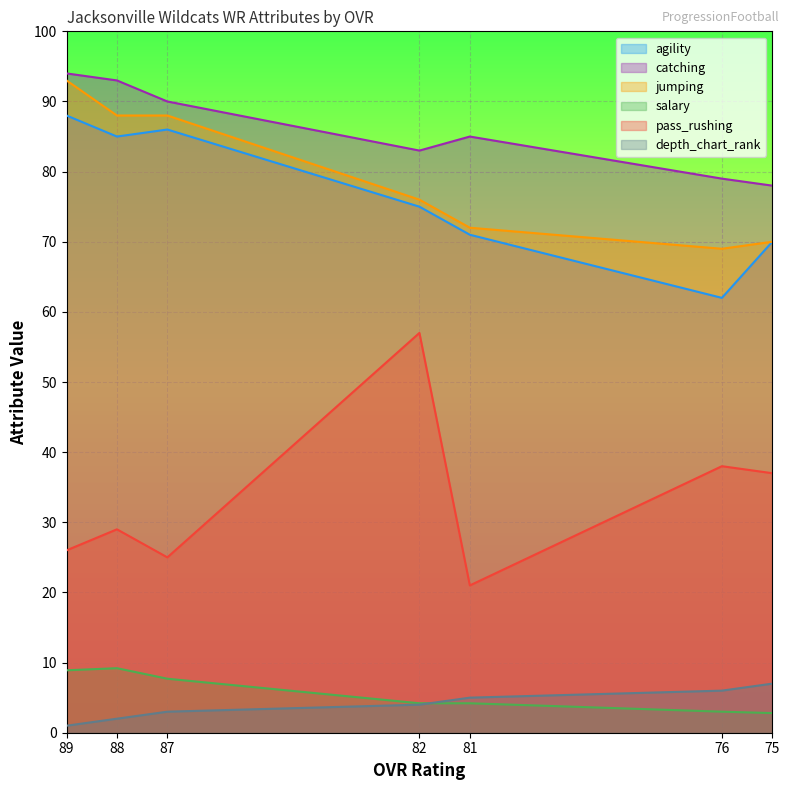

Where is pass_rushing nearest to the value 39?

76